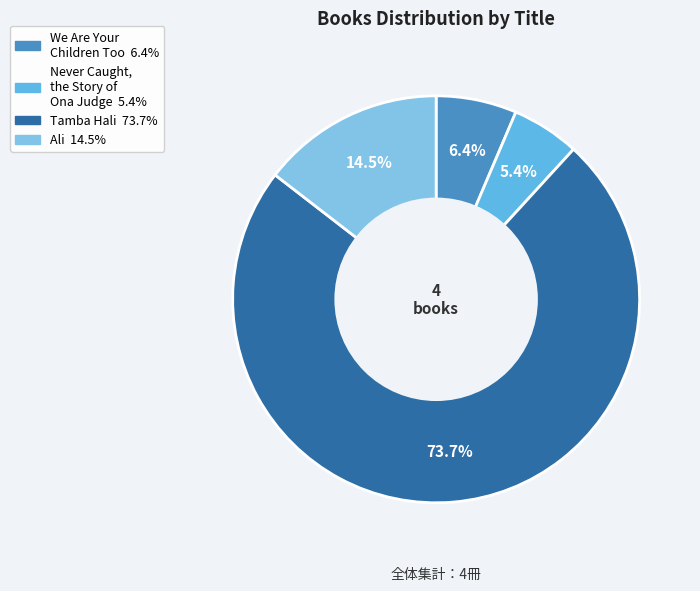

Does any single category account for the majority?

Yes